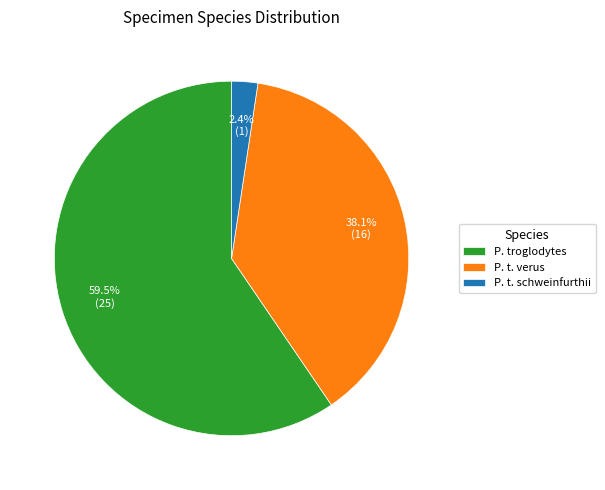

Rank the categories by value from lowest to highest.

P. t. schweinfurthii, P. t. verus, P. troglodytes